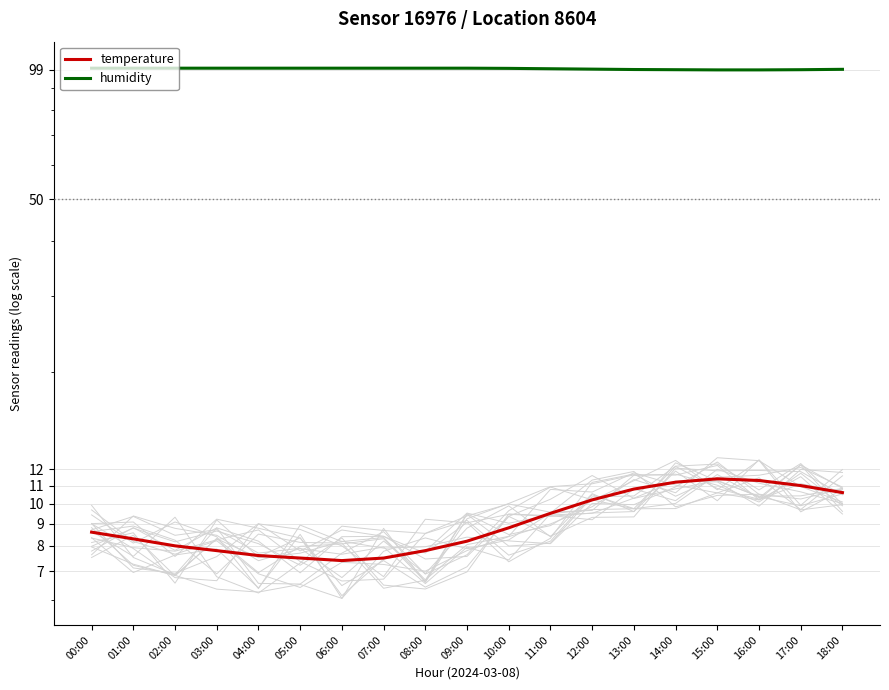

In temperature, how many points are lower than both neighbors (excluding endpoints)?

1